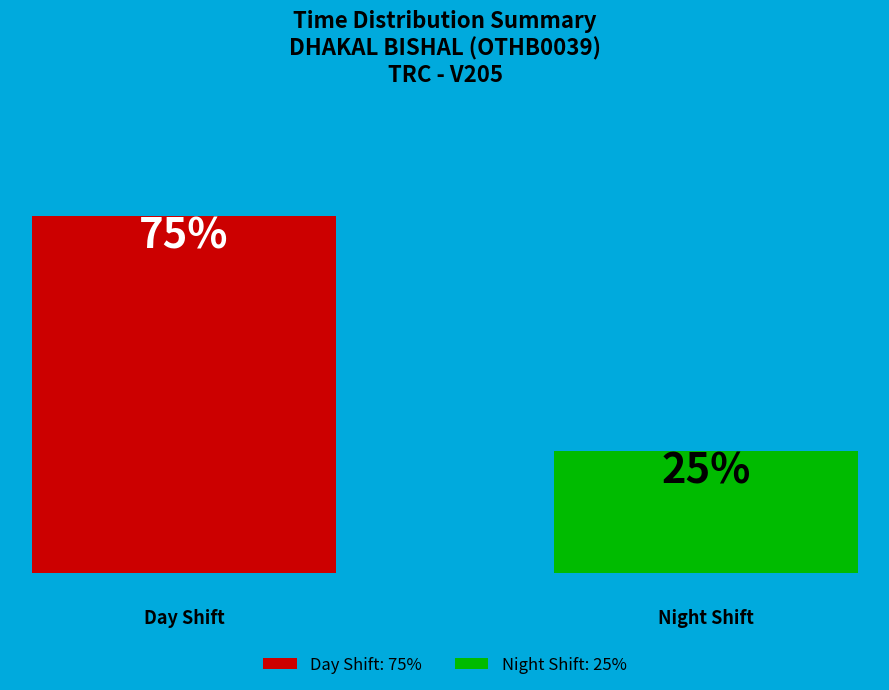

Does 24 account for over 50% of the chart?

No